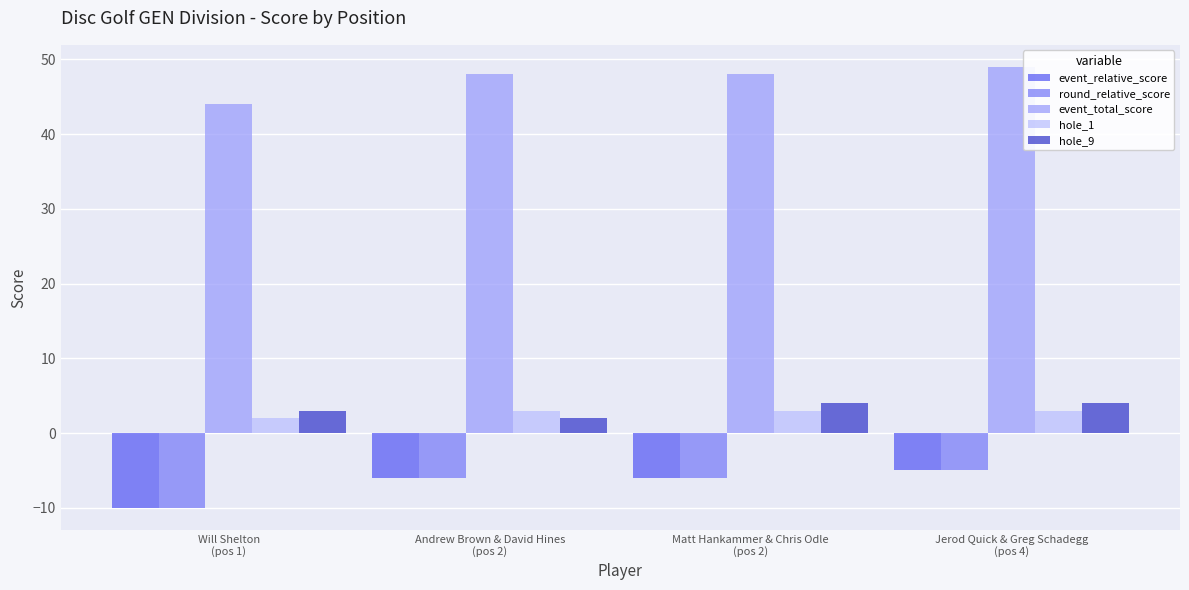

Count the hole_1 values in the range 3 to 4.

3